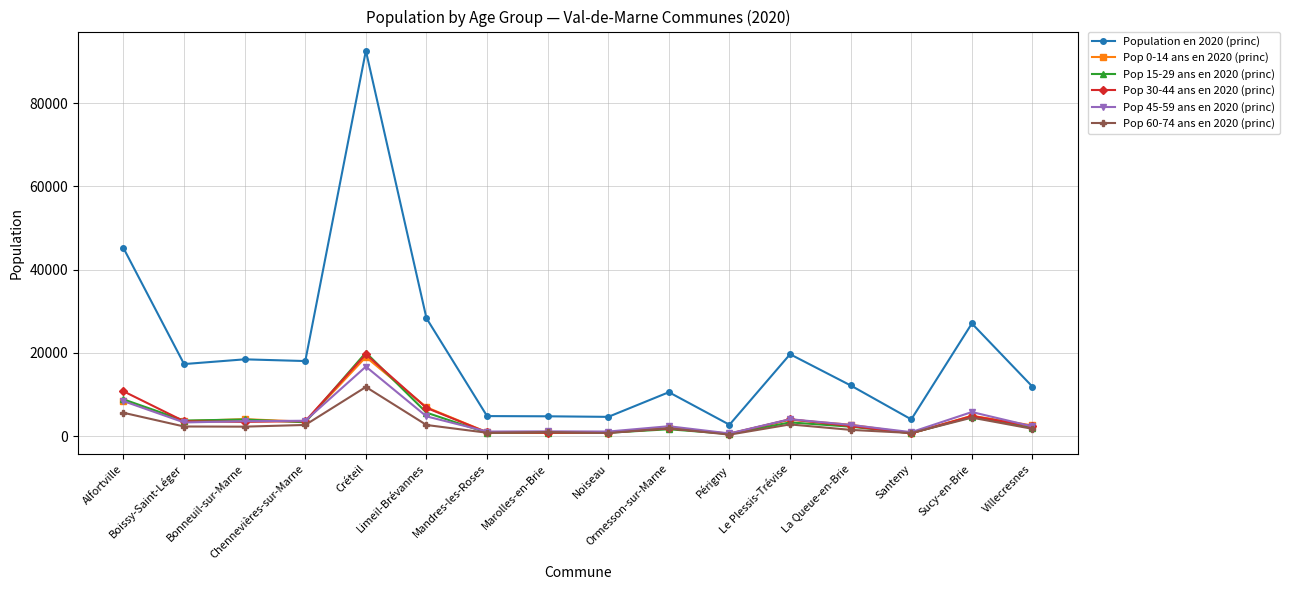

Which series has the largest total across all categories?

Population en 2020 (princ)